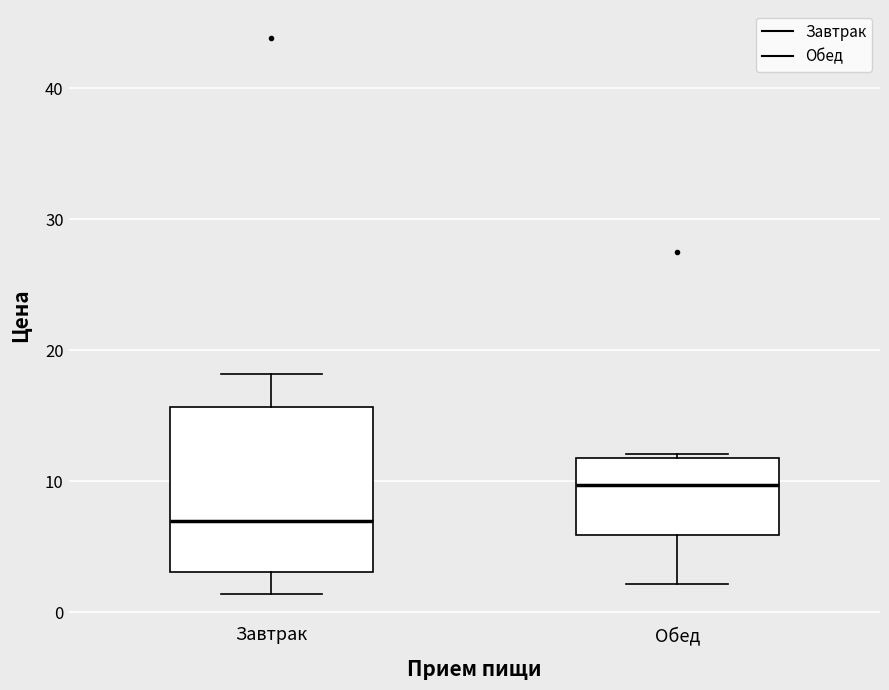

Which box has the lowest median line?

Завтрак